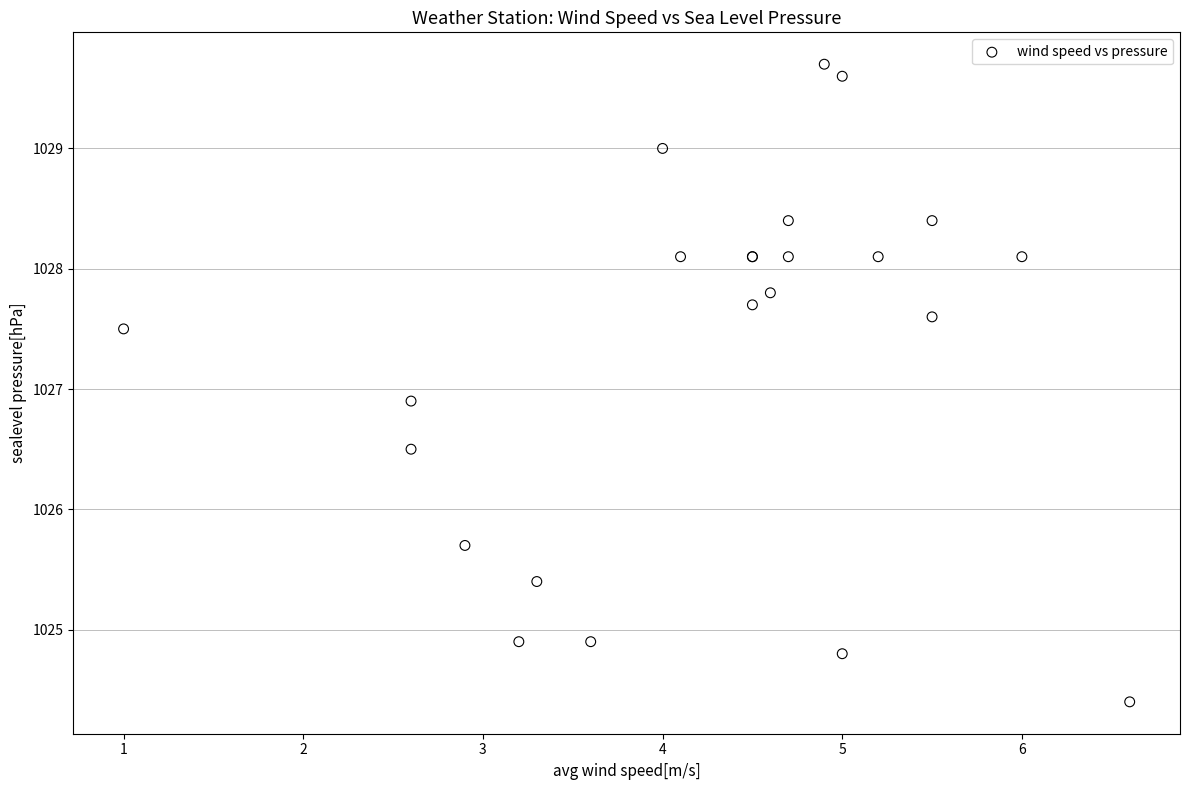

What Y value in the scatter plot is closest to 1027?

1026.9